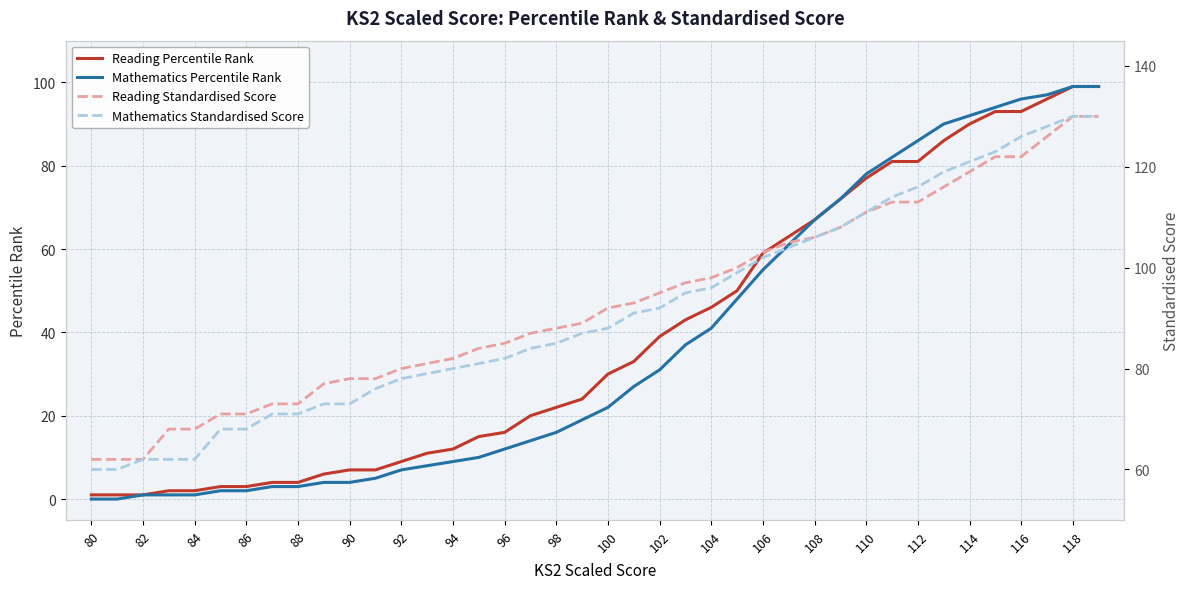

Reading left to right, extract all data points from this chart.

Reading Percentile Rank: 1	1	1	2	2	3	3	4	4	6	7	7	9	11	12	15	16	20	22	24	30	33	39	43	46	50	59	63	67	72	77	81	81	86	90	93	93	96	99	99
Mathematics Percentile Rank: 0	0	1	1	1	2	2	3	3	4	4	5	7	8	9	10	12	14	16	19	22	27	31	37	41	48	55	61	67	72	78	82	86	90	92	94	96	97	99	99
Reading Standardised Score: 62	62	62	68	68	71	71	73	73	77	78	78	80	81	82	84	85	87	88	89	92	93	95	97	98	100	103	105	106	108	111	113	113	116	119	122	122	126	130	130
Mathematics Standardised Score: 60	60	62	62	62	68	68	71	71	73	73	76	78	79	80	81	82	84	85	87	88	91	92	95	96	99	102	104	106	108	111	114	116	119	121	123	126	128	130	130